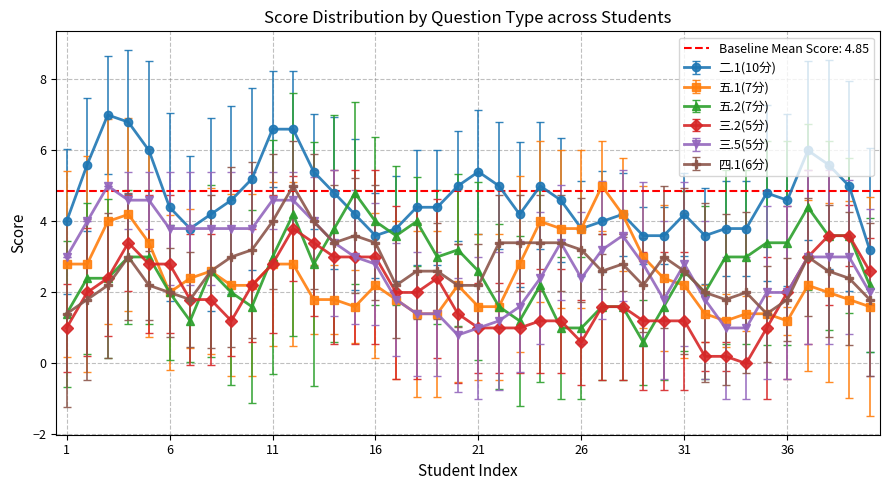

Is it true that 三.5(5分) equals 3.8 at 6?

True